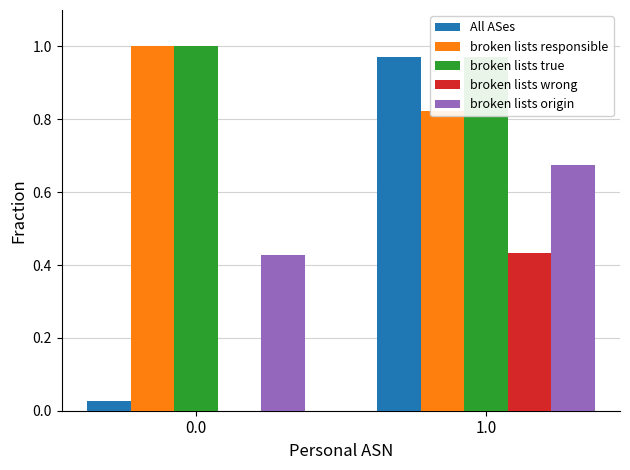

True or false: broken lists origin has a value of 0.7 at 1.0.

True